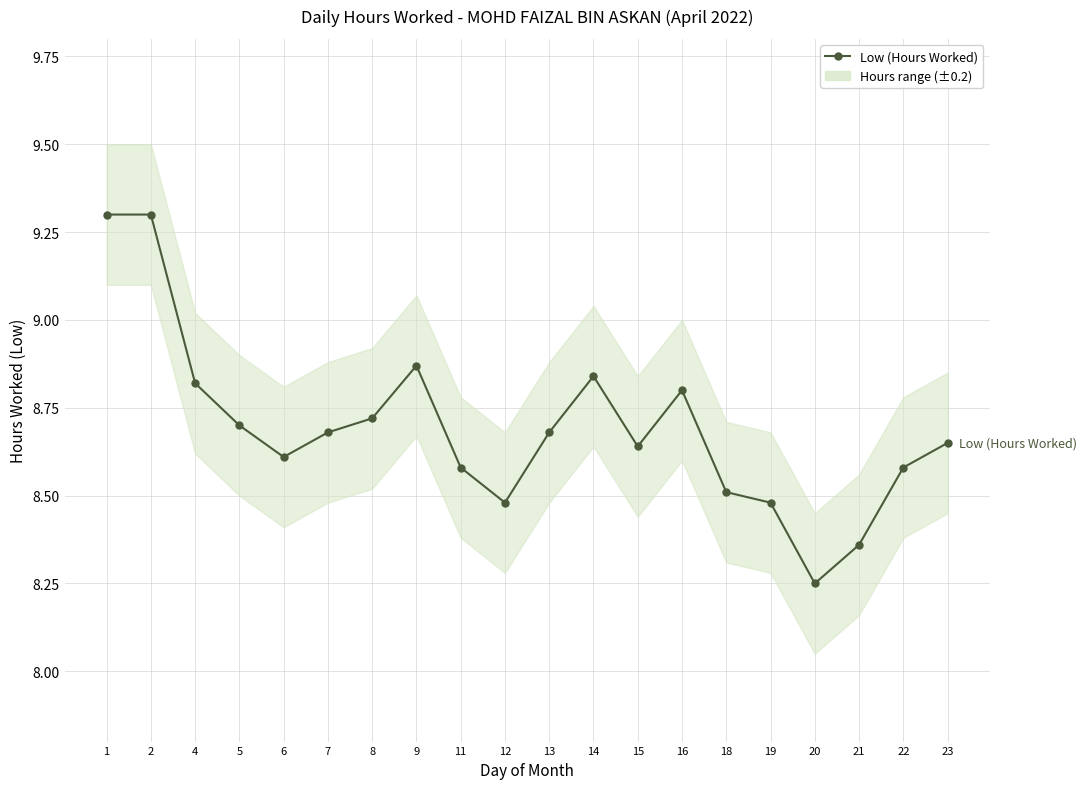

What is the smallest value displayed?

8.2